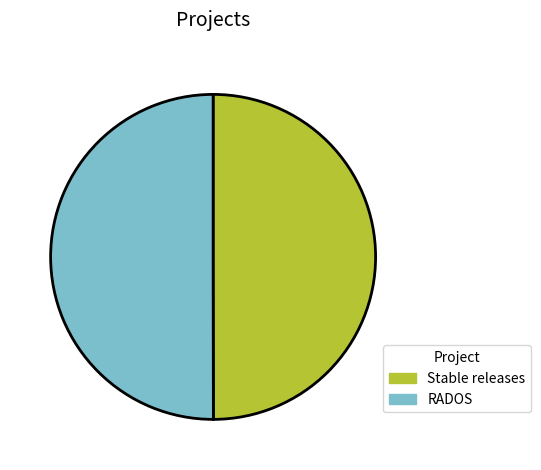

Count the number of slices in the pie.

2